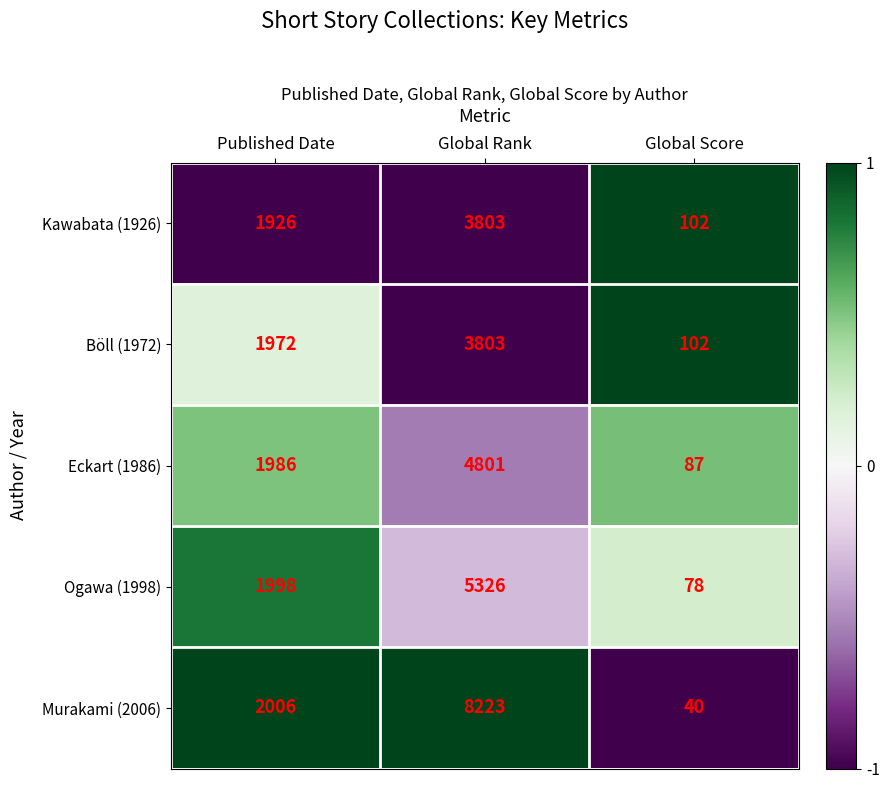

Read the Eckart (1986) value at Global Rank, to the nearest 10.

4800